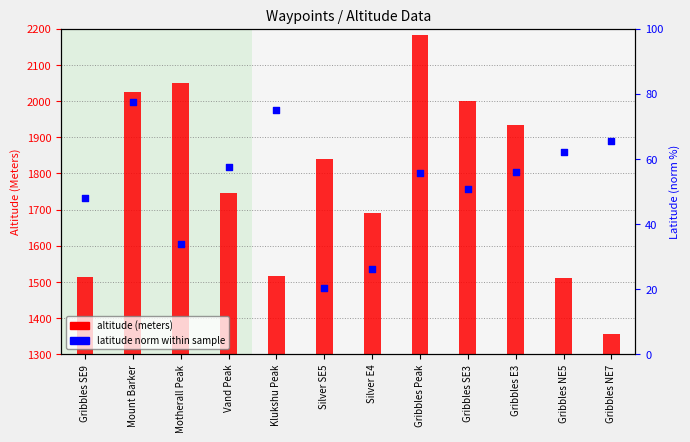

Which series contains the lowest Y value?

latitude norm (0–100)